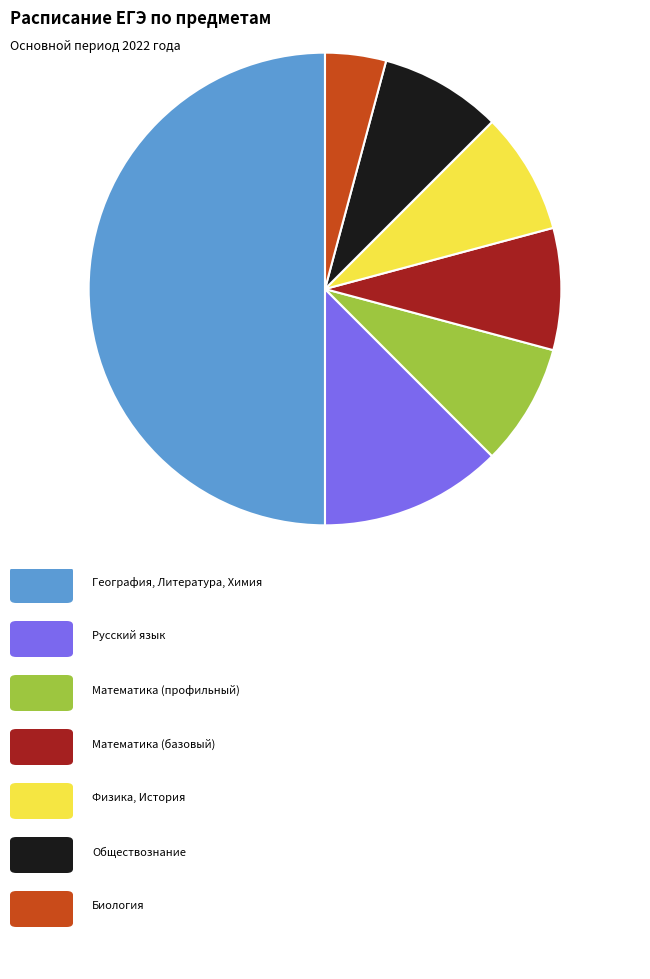

Count the number of slices in the pie.

7